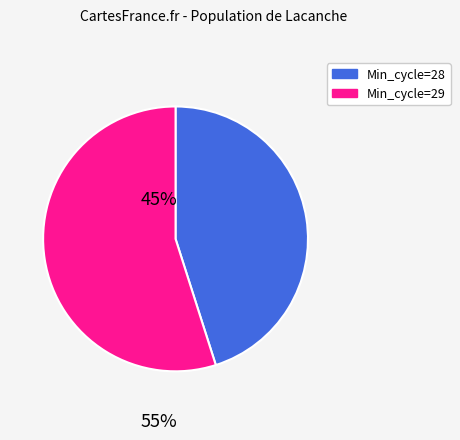

Does any single category account for the majority?

Yes